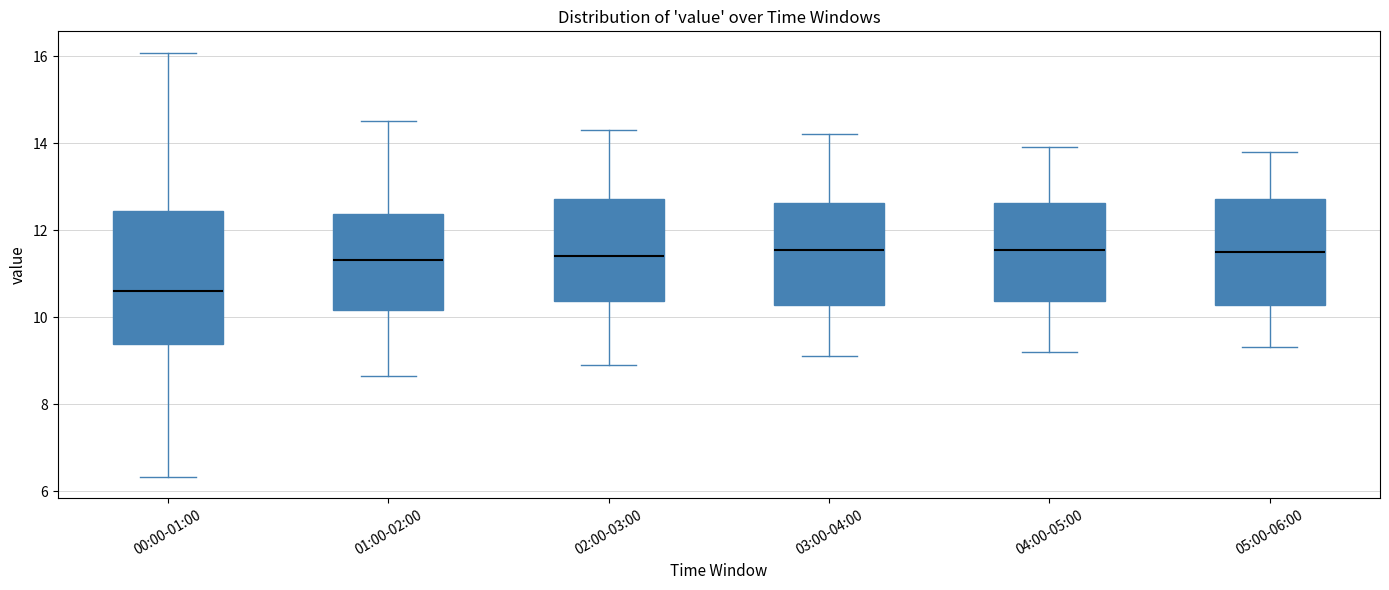

Where does the upper whisker of the box for 01:00-02:00 end on the y-axis? The values are not printed on the chart, so give them approximately, as read against the axis.

14.6